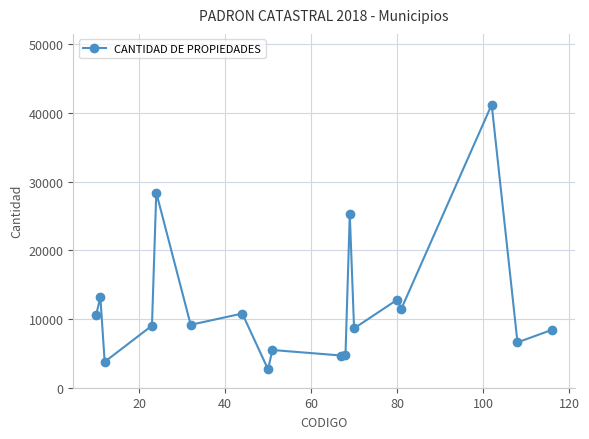

How many values are below 9161?

9